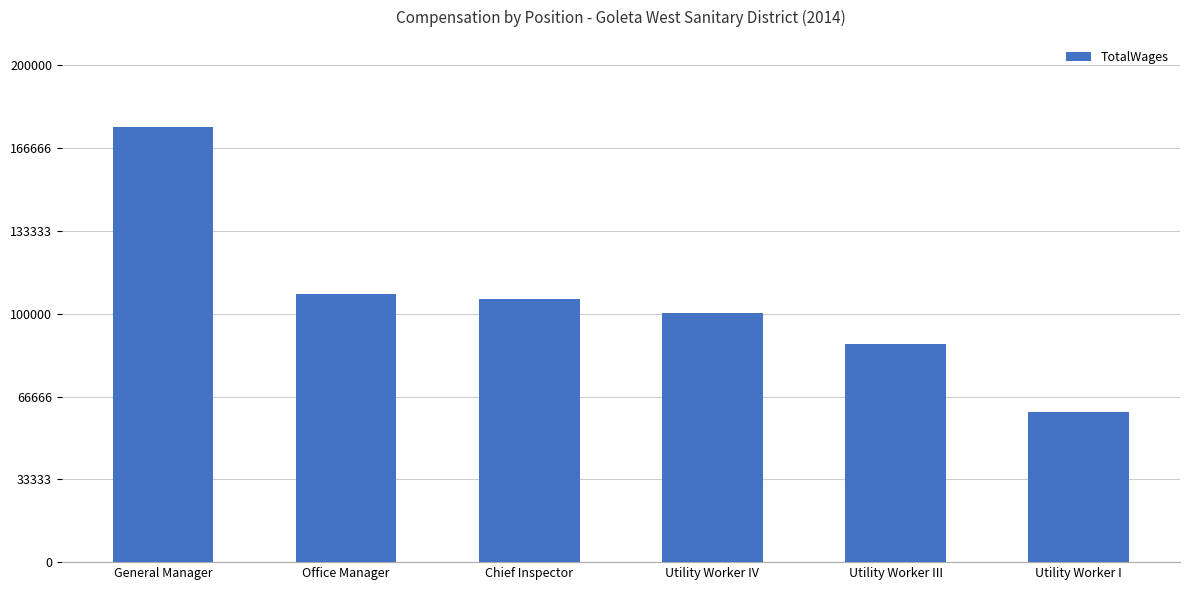

Where is the data nearest to the value 117899?

Office Manager